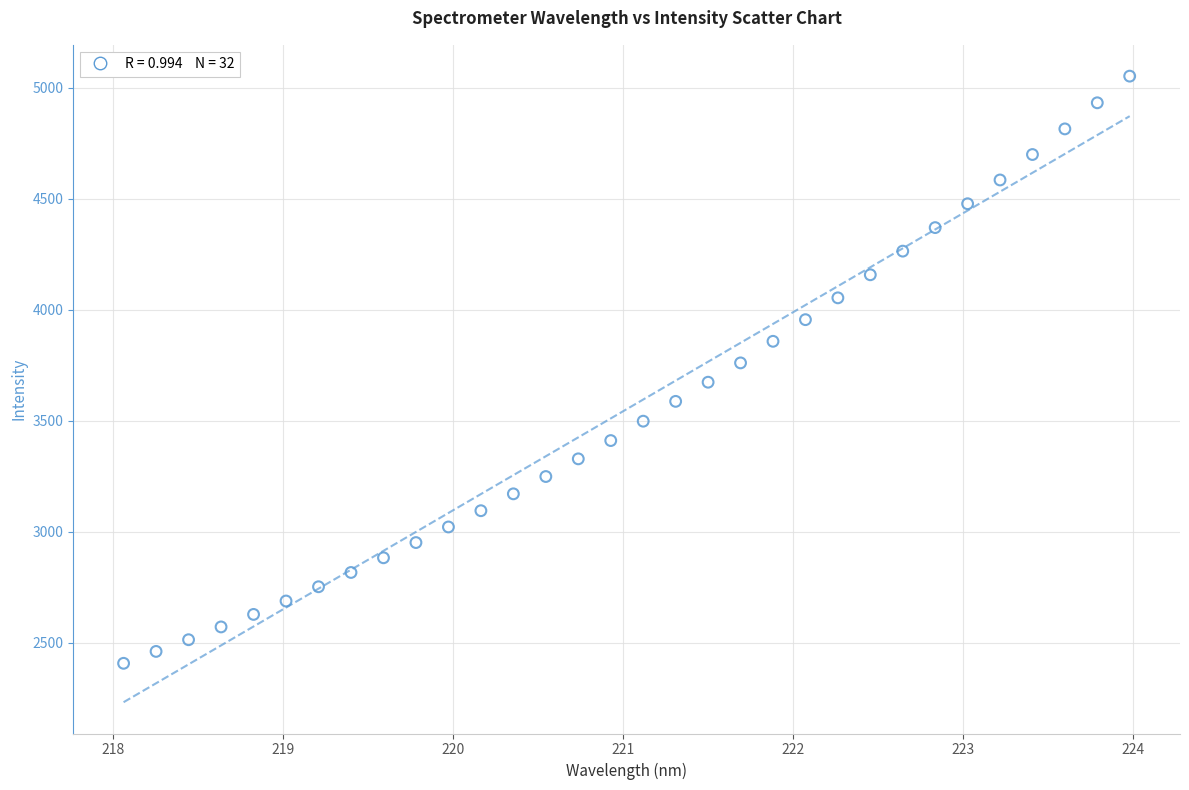

What is the range of X values (max minus min)?

5.9